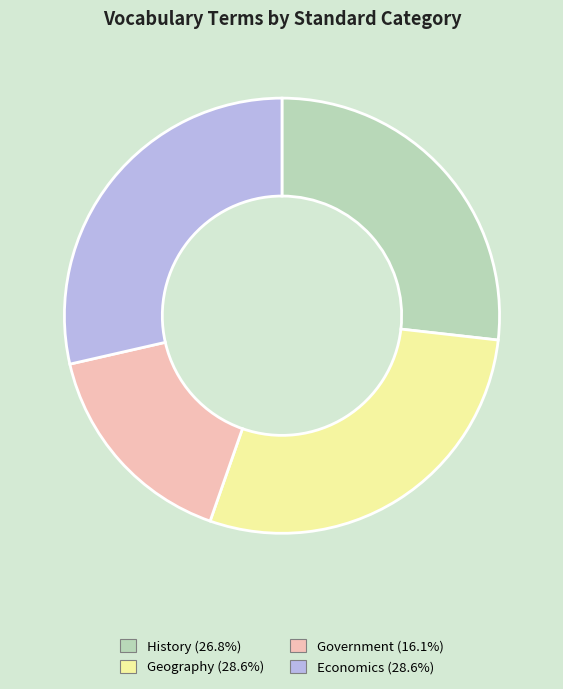

How many segments does this pie chart have?

4